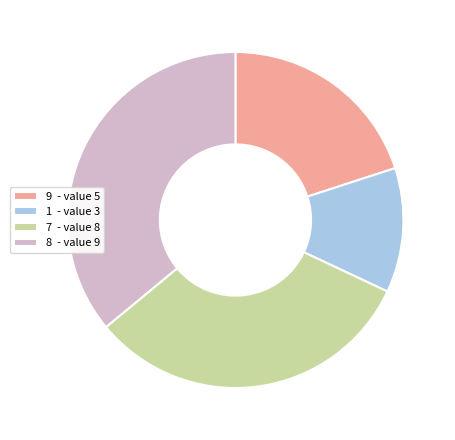

How many segments does this pie chart have?

4